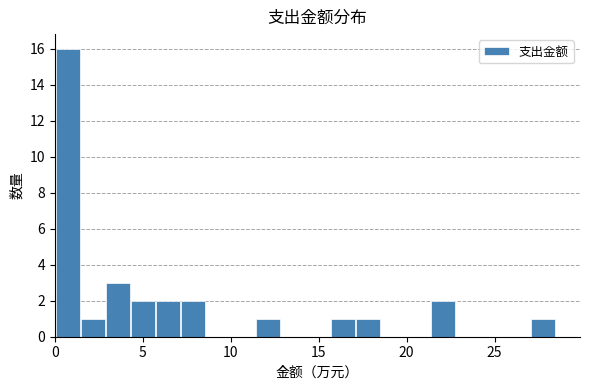

Read against the x-axis, roughly where is the centre of the tallest bar?

1.0